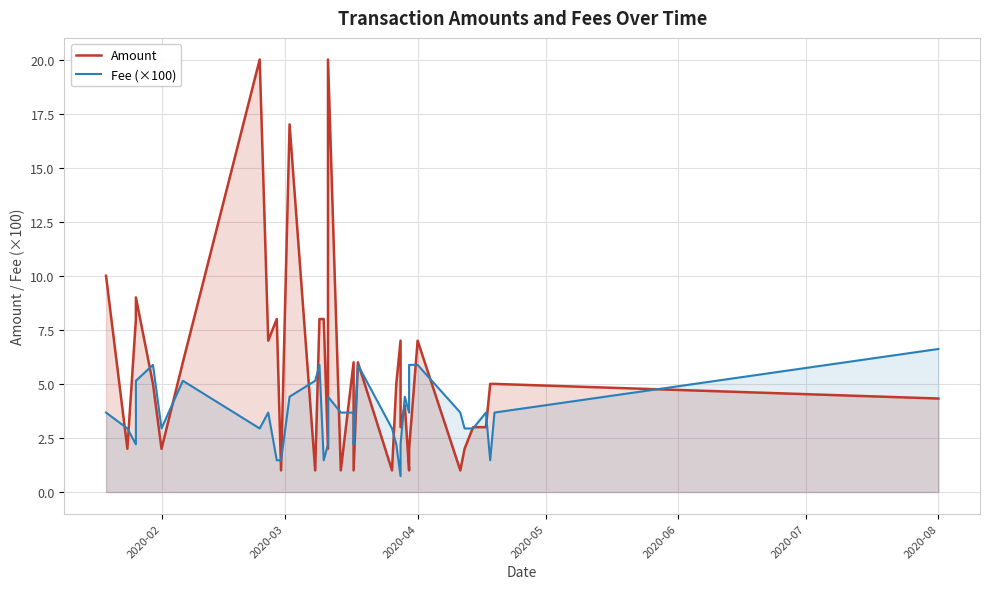

What are all the series names shown in the legend?

Amount, Fee (×100)